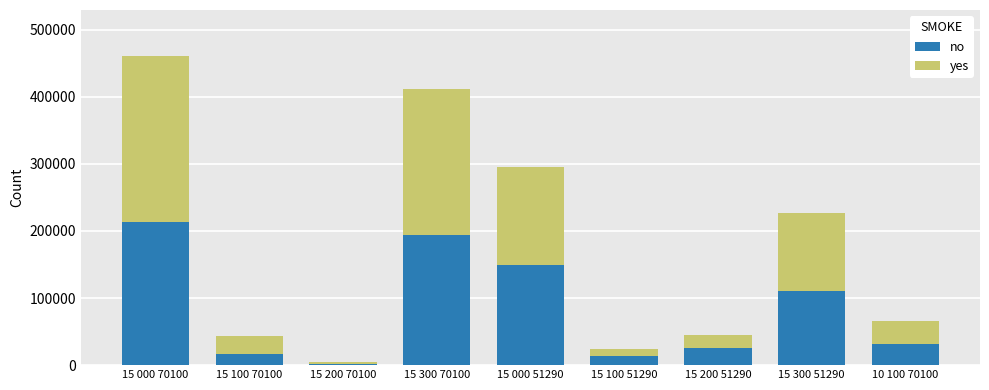

What is the sum of all no values?

754539.2